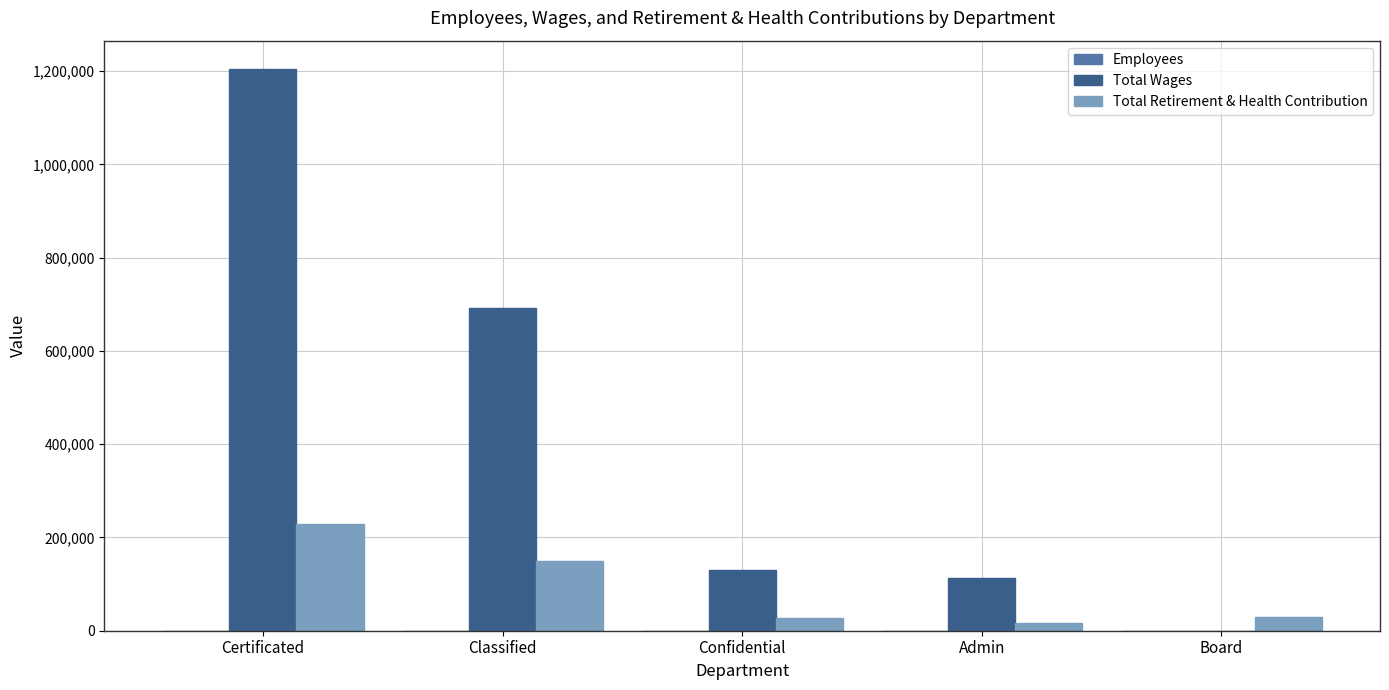

At which category is the sum across all series the highest?

Certificated